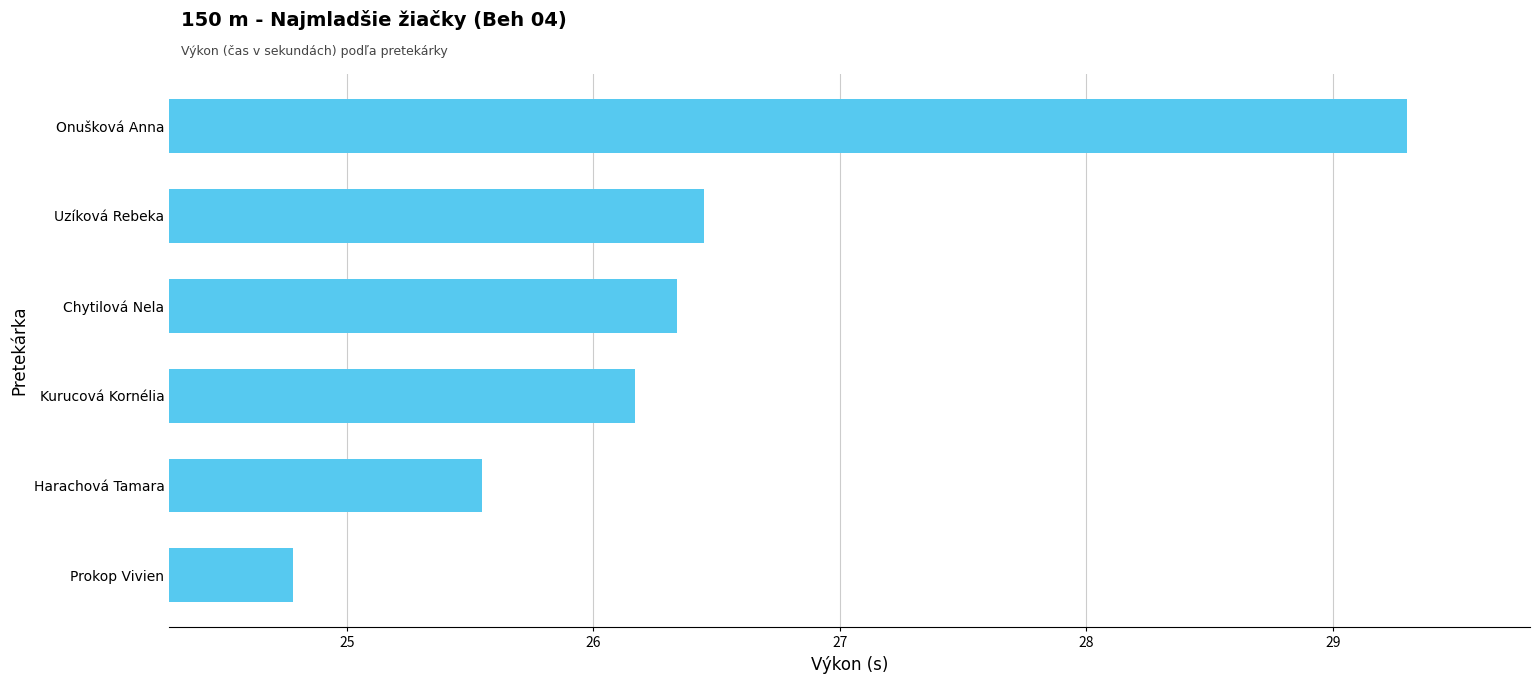

What is the average value?

26.4